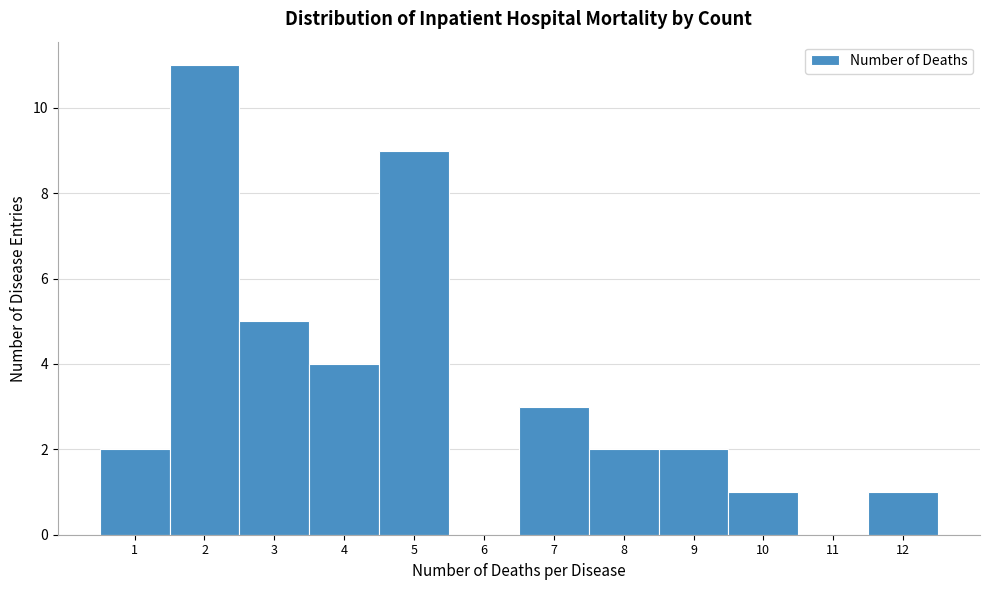

Reading left to right, extract all data points from this chart.

1=2	2=11	3=5	4=4	5=9	6=0	7=3	8=2	9=2	10=1	11=0	12=1